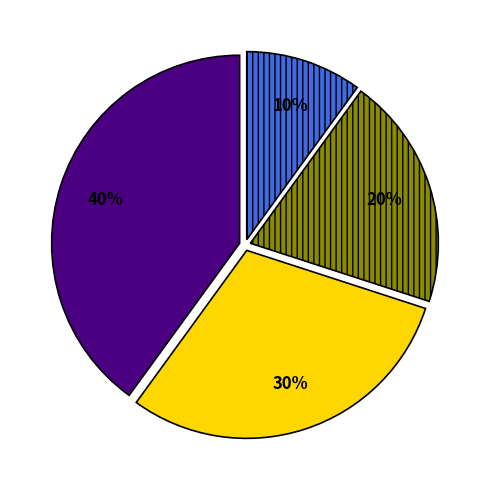

To the nearest percent, what is the difference between the largest and smallest slice percentages?

30%